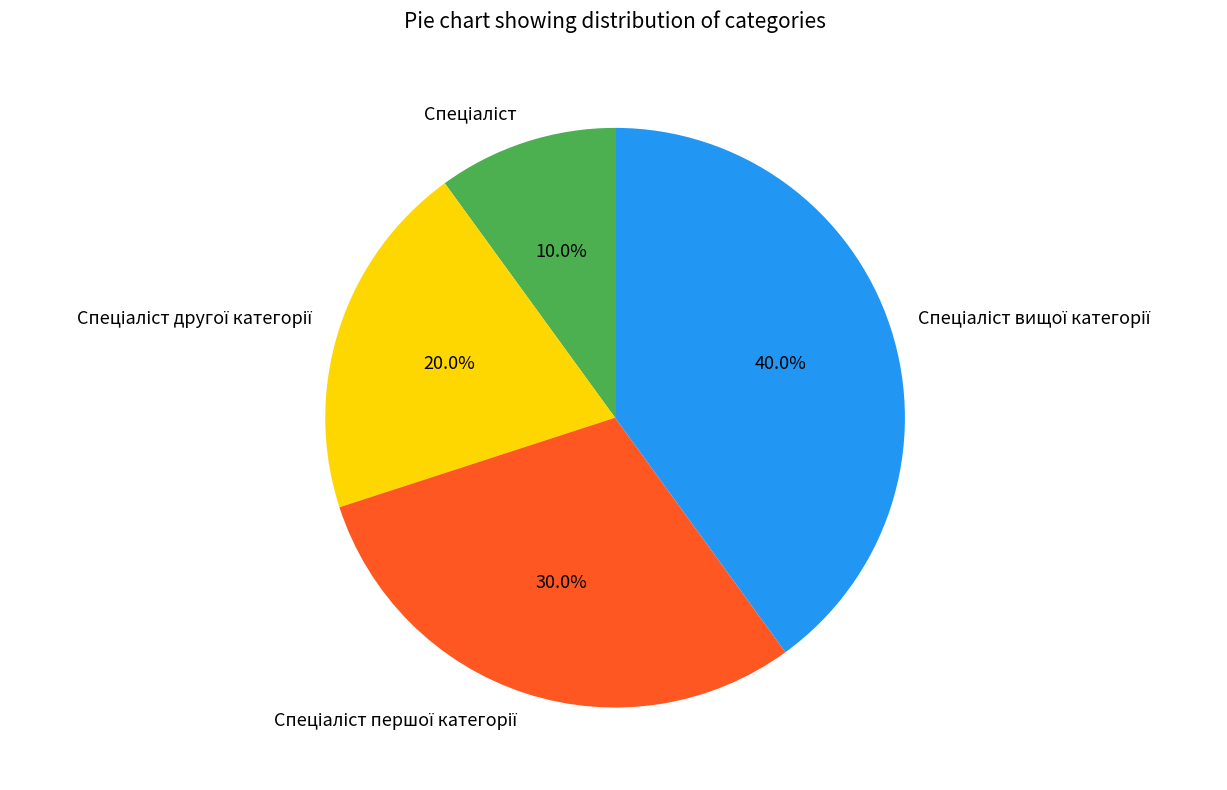

Does any single category account for the majority?

No